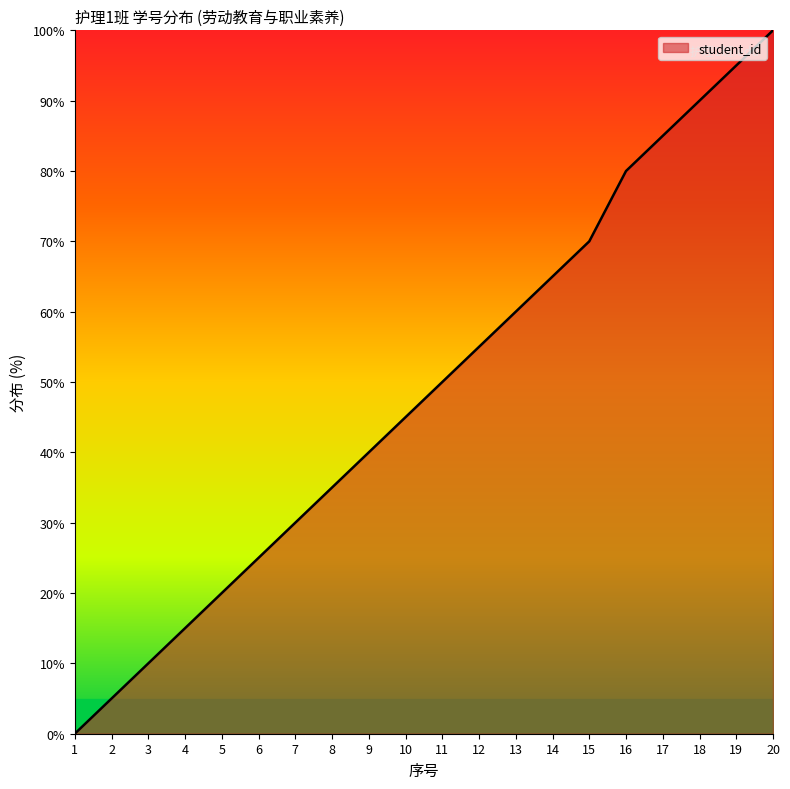

What is the difference between the maximum and minimum values?

100.0